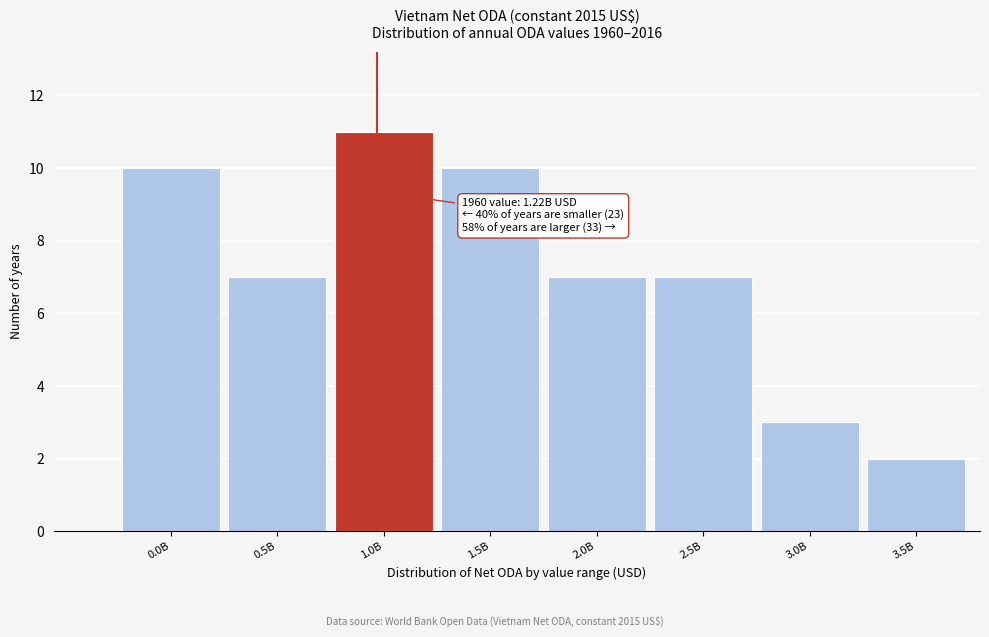

Reading right to left, what are all the values shown in this chart?

2	3	7	7	10	11	7	10